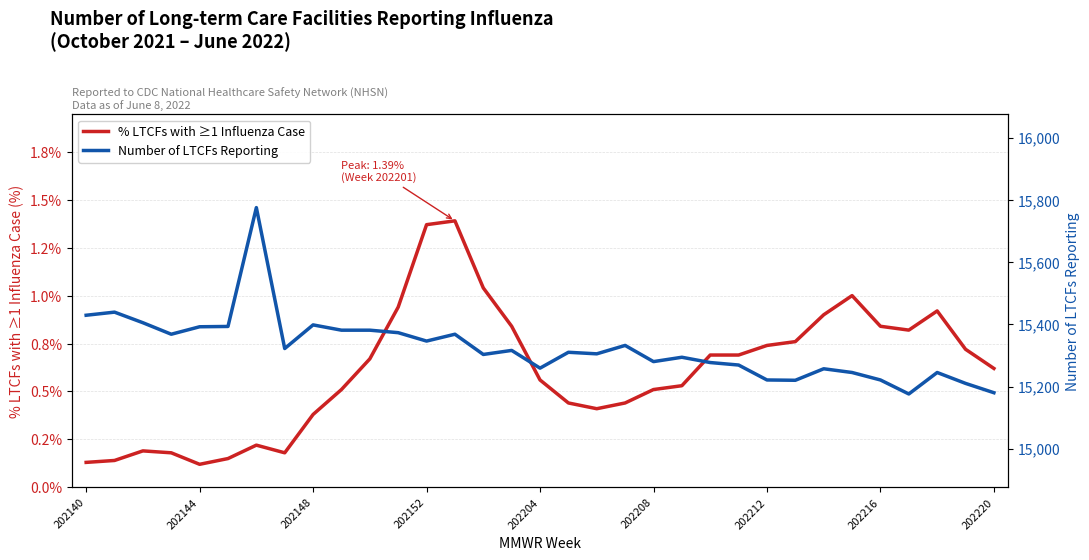

Which series has the widest spread of values?

Number of LTCFs Reporting